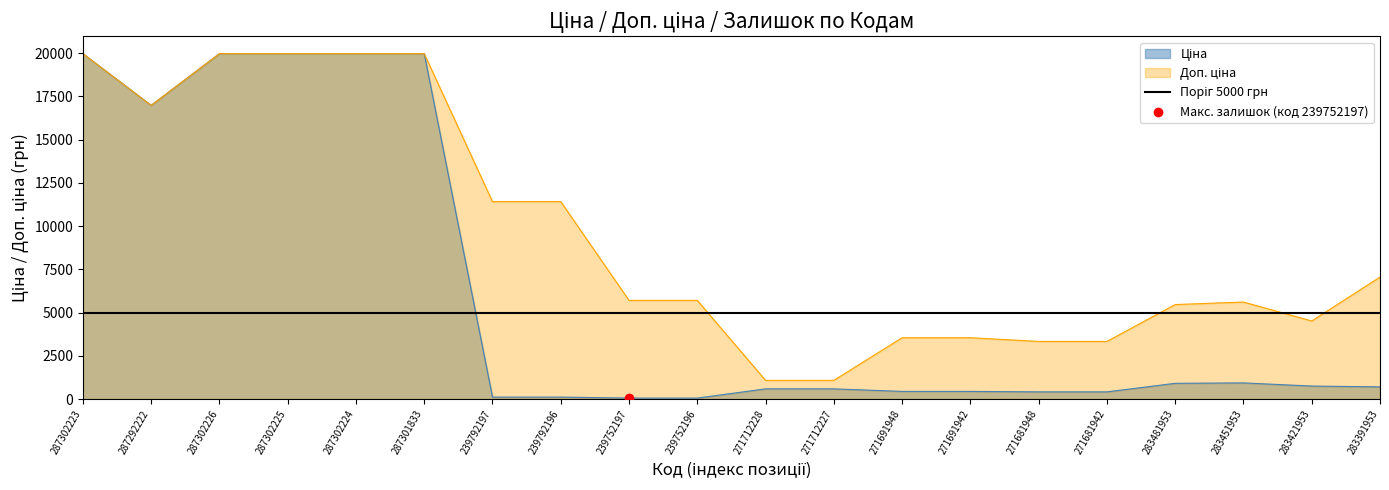

Is the value of Ціна at 287302225 greater than the value of Доп. ціна at 283421953?

Yes